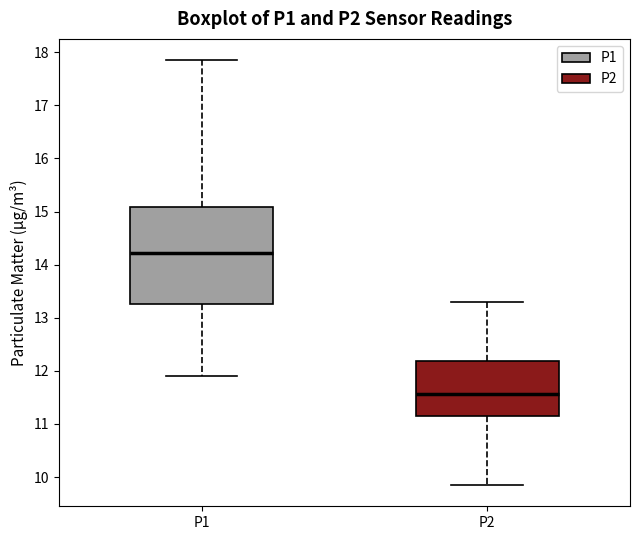

Which box is the tallest, from its lower edge to its upper edge?

P1